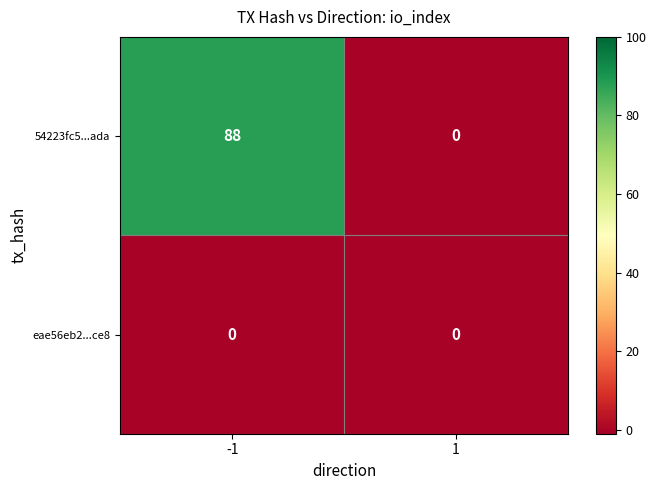

Between -1 and 1, which series saw the biggest shift?

54223fc5...ada